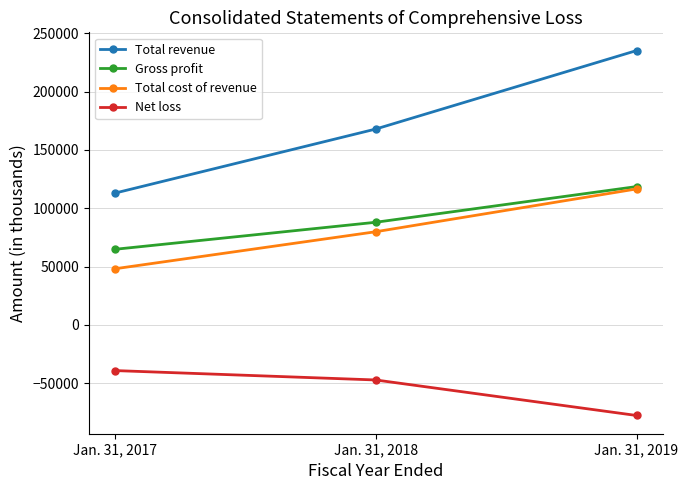

Reading right to left, extract all data points from this chart.

Total revenue: Jan. 31, 2019=235196	Jan. 31, 2018=167926	Jan. 31, 2017=113008
Gross profit: Jan. 31, 2019=118606	Jan. 31, 2018=88020	Jan. 31, 2017=64846
Total cost of revenue: Jan. 31, 2019=116590	Jan. 31, 2018=79906	Jan. 31, 2017=48162
Net loss: Jan. 31, 2019=-77590	Jan. 31, 2018=-47155	Jan. 31, 2017=-39098